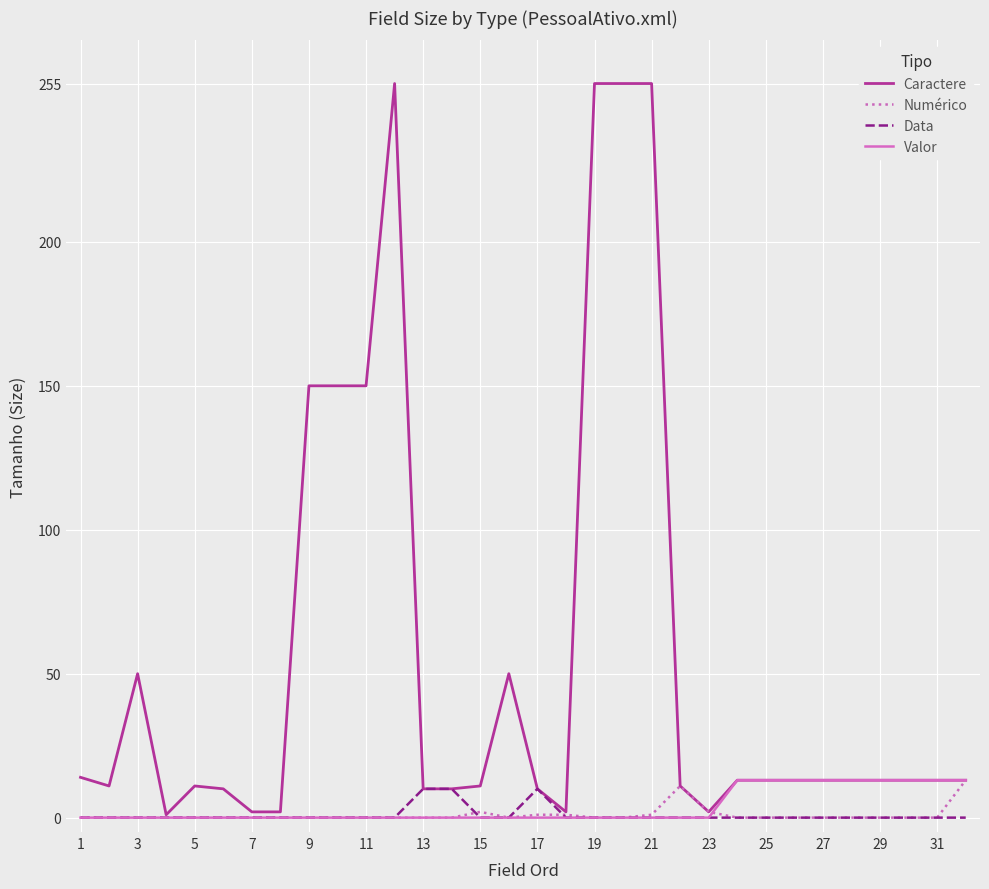

Which series has the widest spread of values?

Caractere